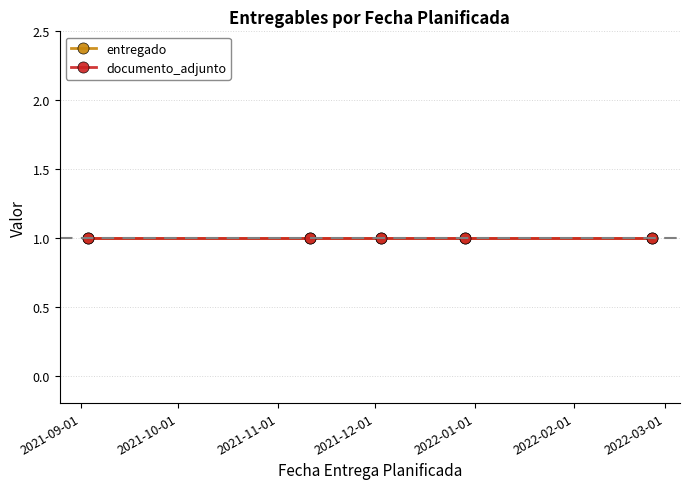

What is the sum of the entregado values at 2021-12-29 and 2021-11-11?

2